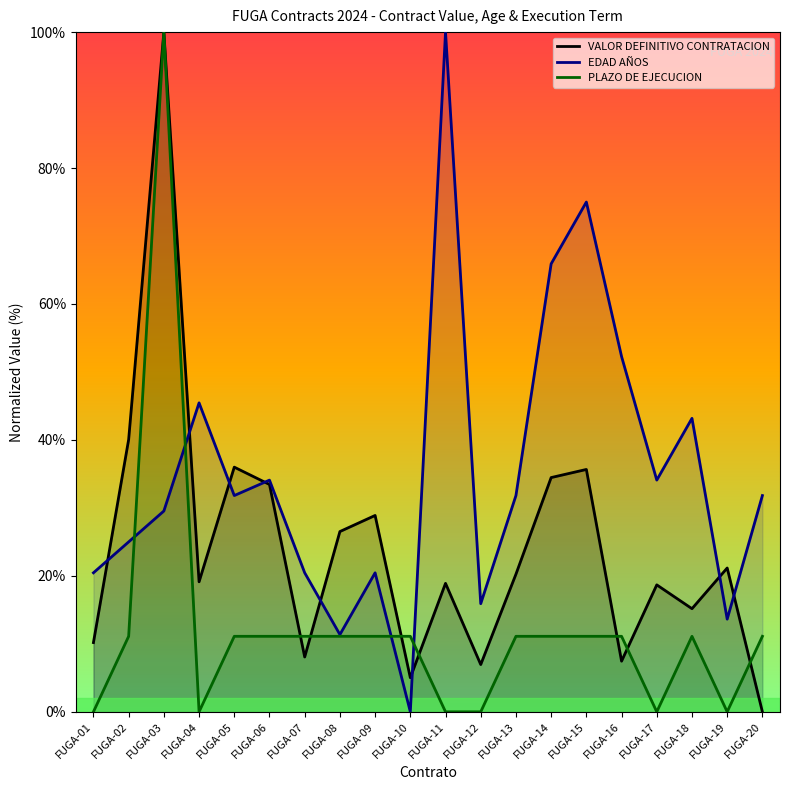

How many lines are shown in the chart?

3